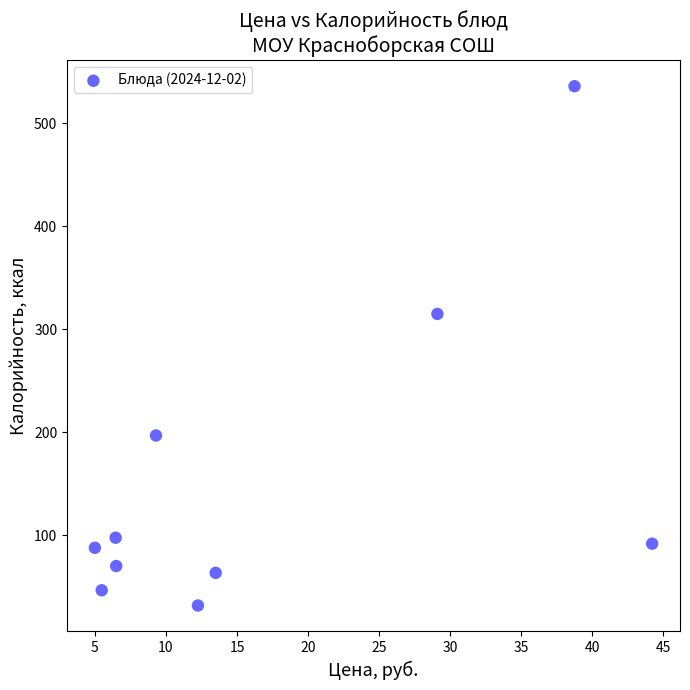

What is the average Y value?

153.9